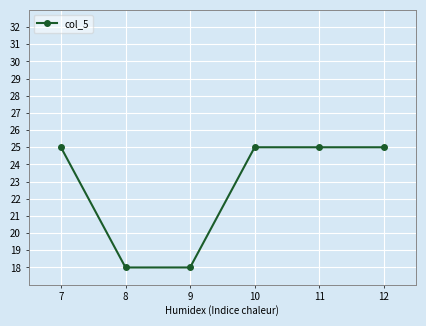

At which label does the data first exceed 24?

7